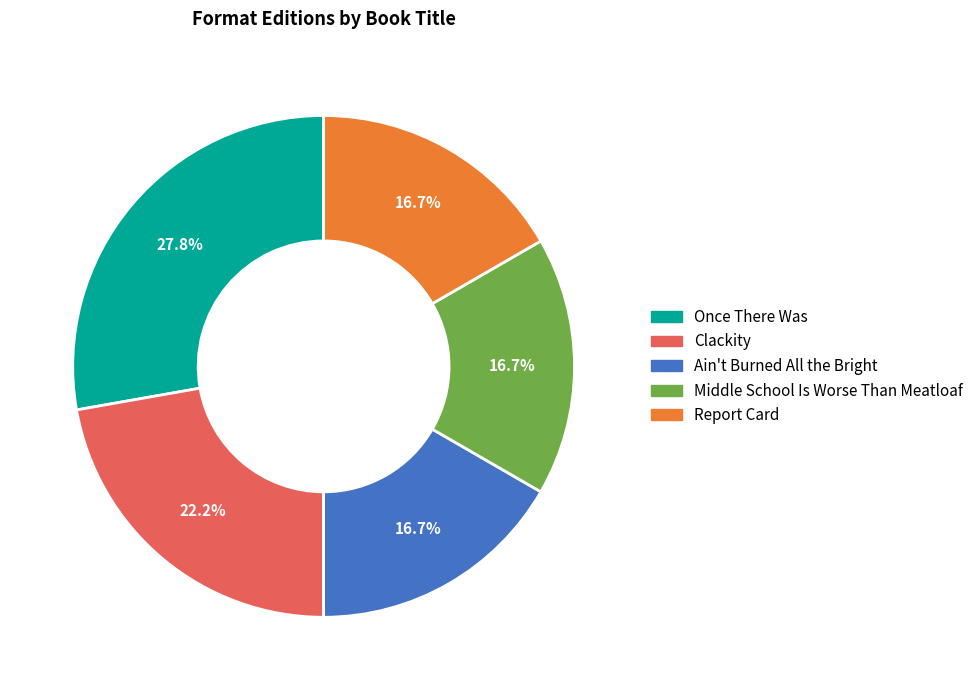

Approximately how many times larger is the value at Clackity compared to Once There Was?

0.8